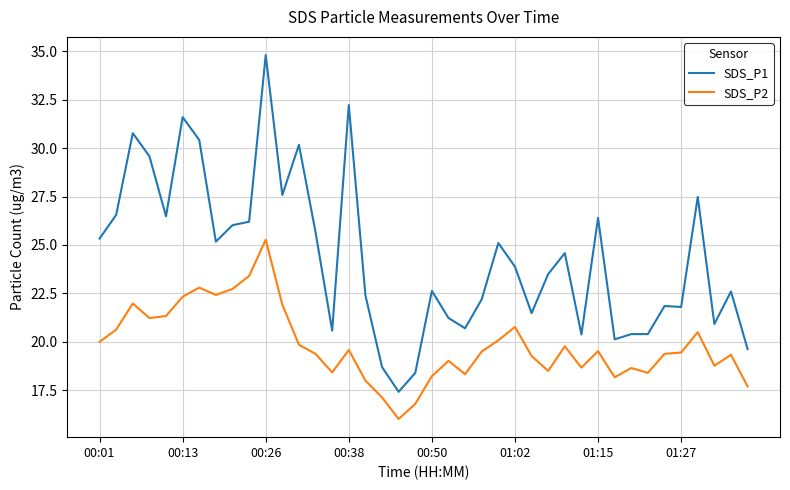

What is the greatest value displayed?

34.8